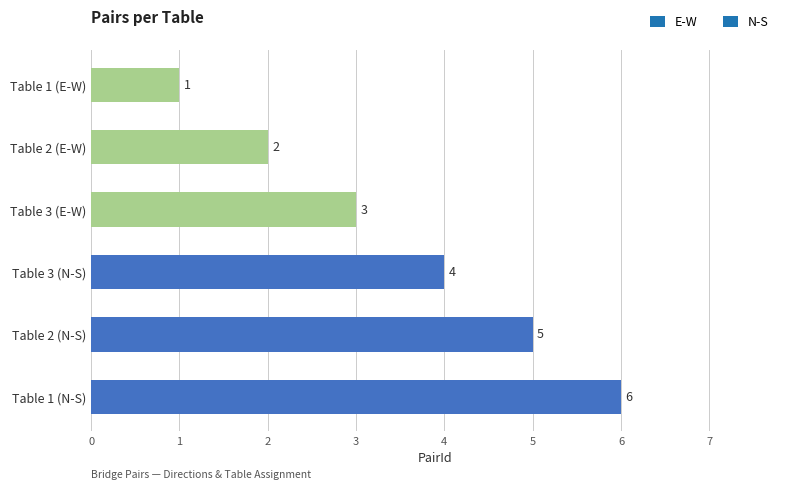

What is the change in value from Table 2 (E-W) to Table 2 (N-S)?

+3